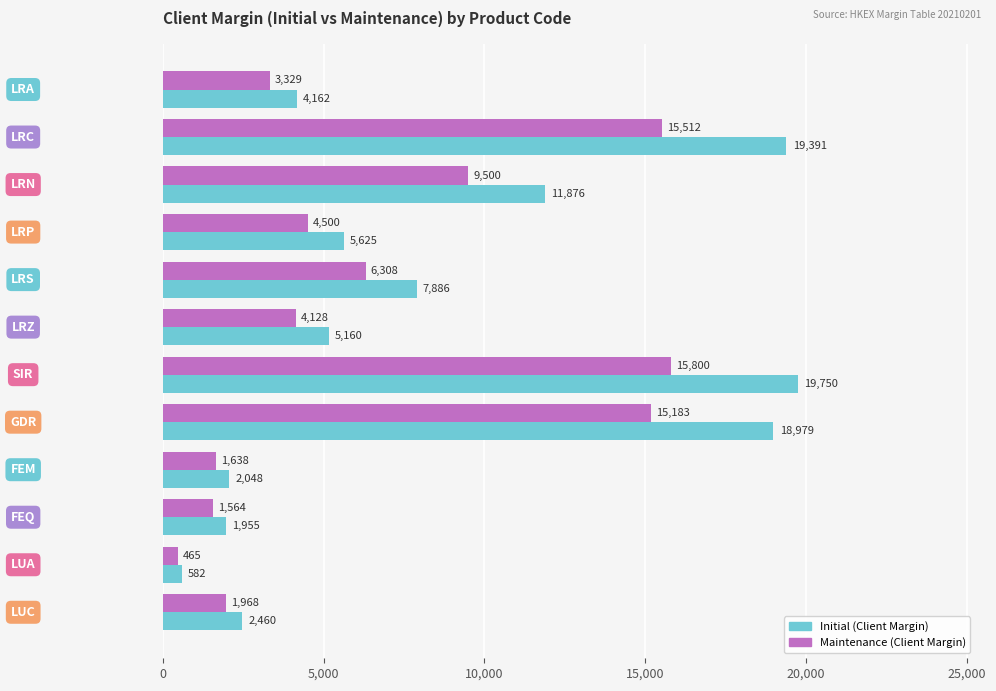

What are all the series names shown in the legend?

Initial (Client Margin), Maintenance (Client Margin)